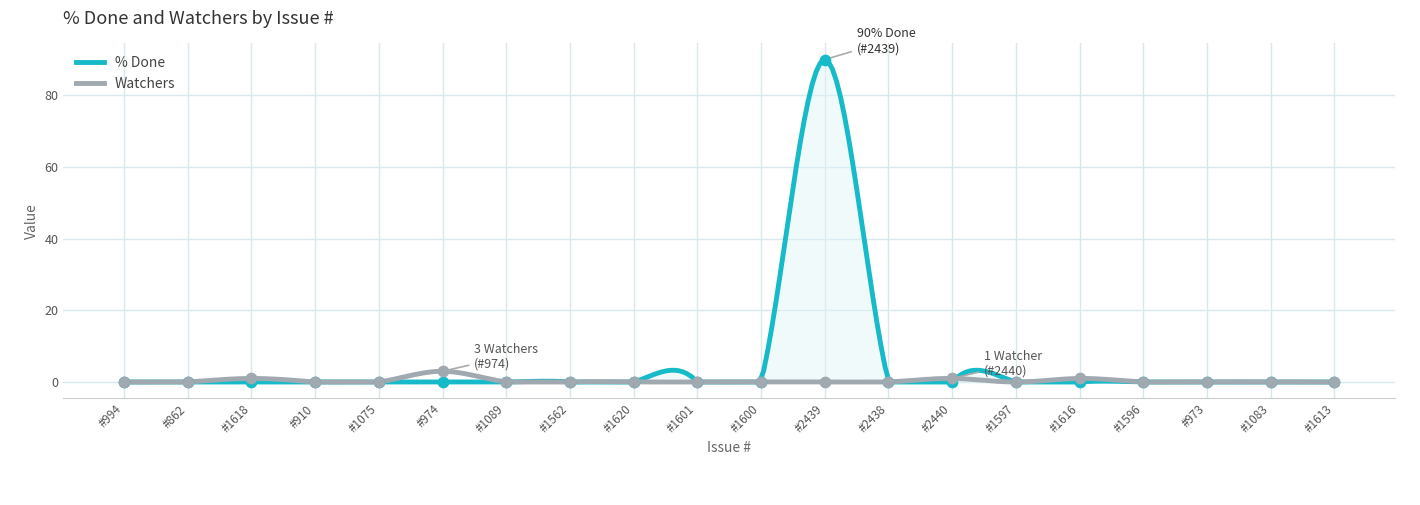

At how many categories does at least one series exceed 37?

1